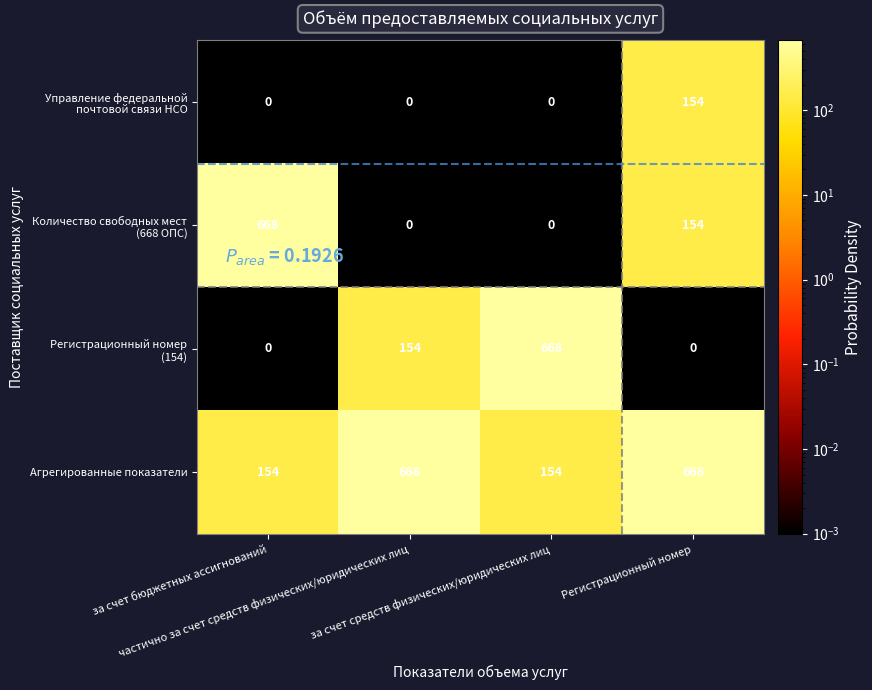

At how many categories does at least one series exceed 530?

4